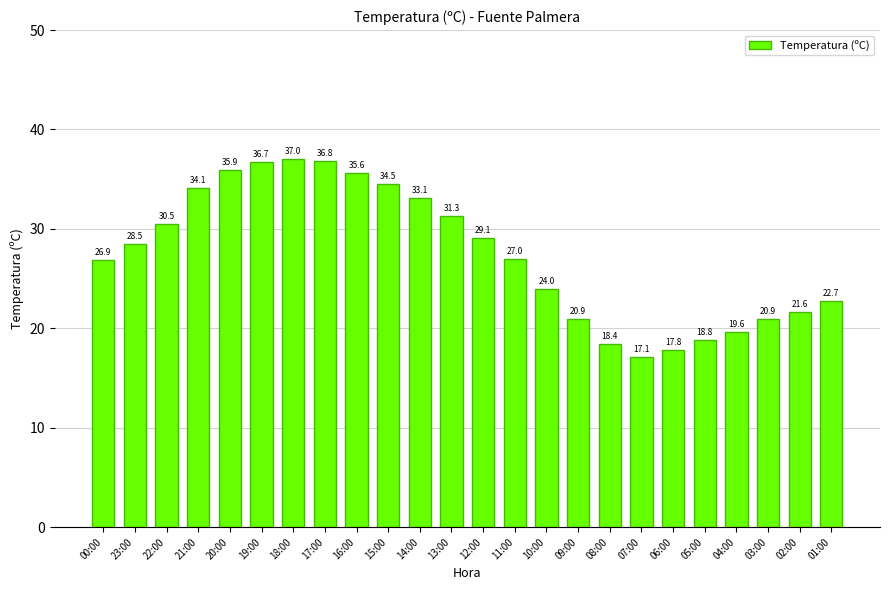

What is the sum of the values at 12:00 and 00:00?

56.0